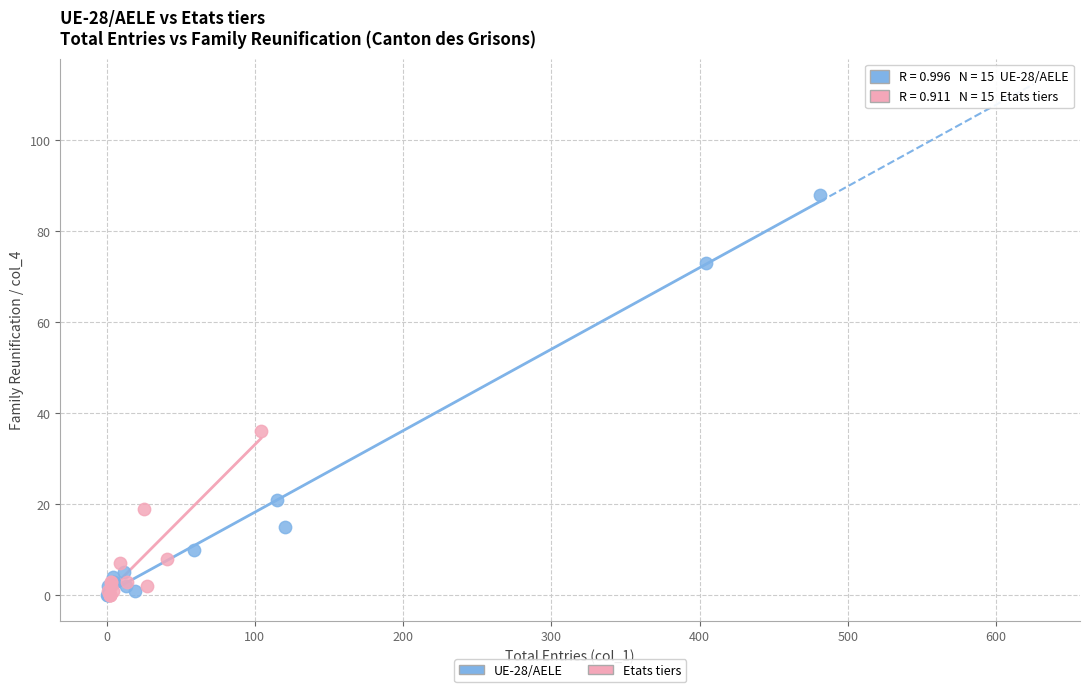

Which series reaches the maximum Y coordinate?

UE-28/AELE